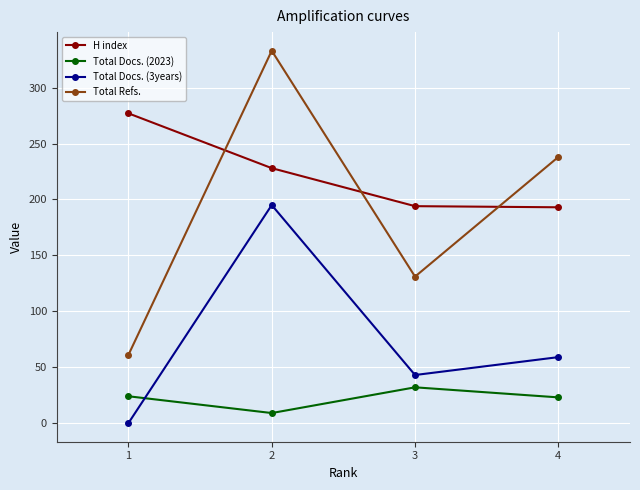

True or false: Total Docs. (2023) has more than 0 interior local peaks.

True